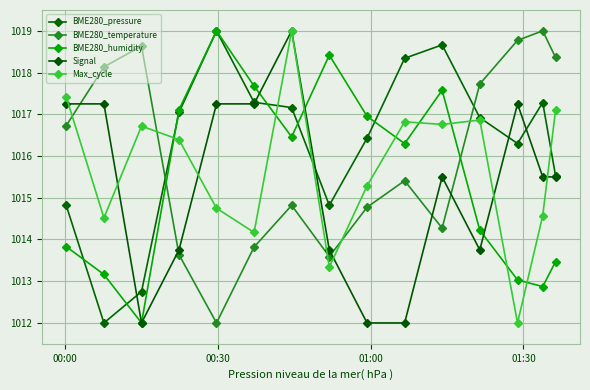

Reading left to right, transcribe all the data shown in this chart.

BME280_pressure: 1014.8	1012.0	1012.8	1017.0	1019.0	1017.3	1017.2	1014.8	1016.4	1018.3	1018.7	1016.9	1016.3	1017.3	1015.5
BME280_temperature: 1016.7	1018.1	1018.6	1013.6	1012.0	1013.8	1014.8	1013.6	1014.8	1015.4	1014.3	1017.7	1018.8	1019.0	1018.4
BME280_humidity: 1013.8	1013.2	1012.0	1017.1	1019.0	1017.7	1016.5	1018.4	1017.0	1016.3	1017.6	1014.2	1013.0	1012.9	1013.5
Signal: 1017.2	1017.2	1012.0	1013.8	1017.2	1017.2	1019.0	1013.8	1012.0	1012.0	1015.5	1013.8	1017.2	1015.5	1015.5
Max_cycle: 1017.4	1014.5	1016.7	1016.4	1014.7	1014.2	1019.0	1013.3	1015.3	1016.8	1016.8	1016.9	1012.0	1014.6	1017.1